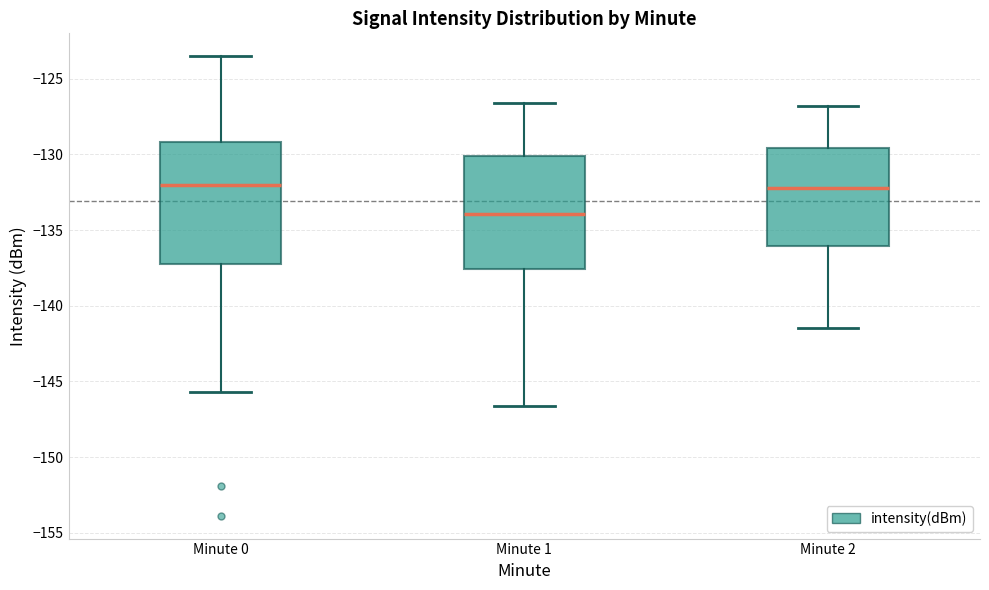

Comparing the boxes themselves (not the whiskers), which one is the tallest?

Minute 0